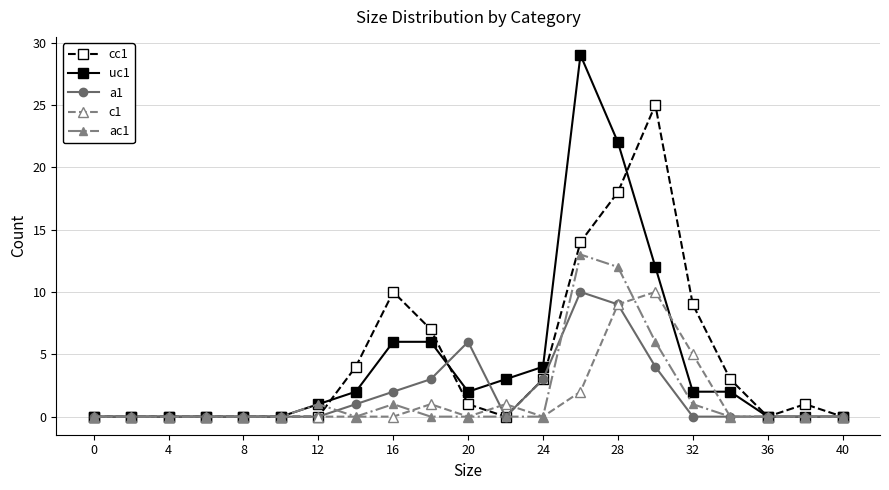

What are all the series names shown in the legend?

cc1, uc1, a1, c1, ac1